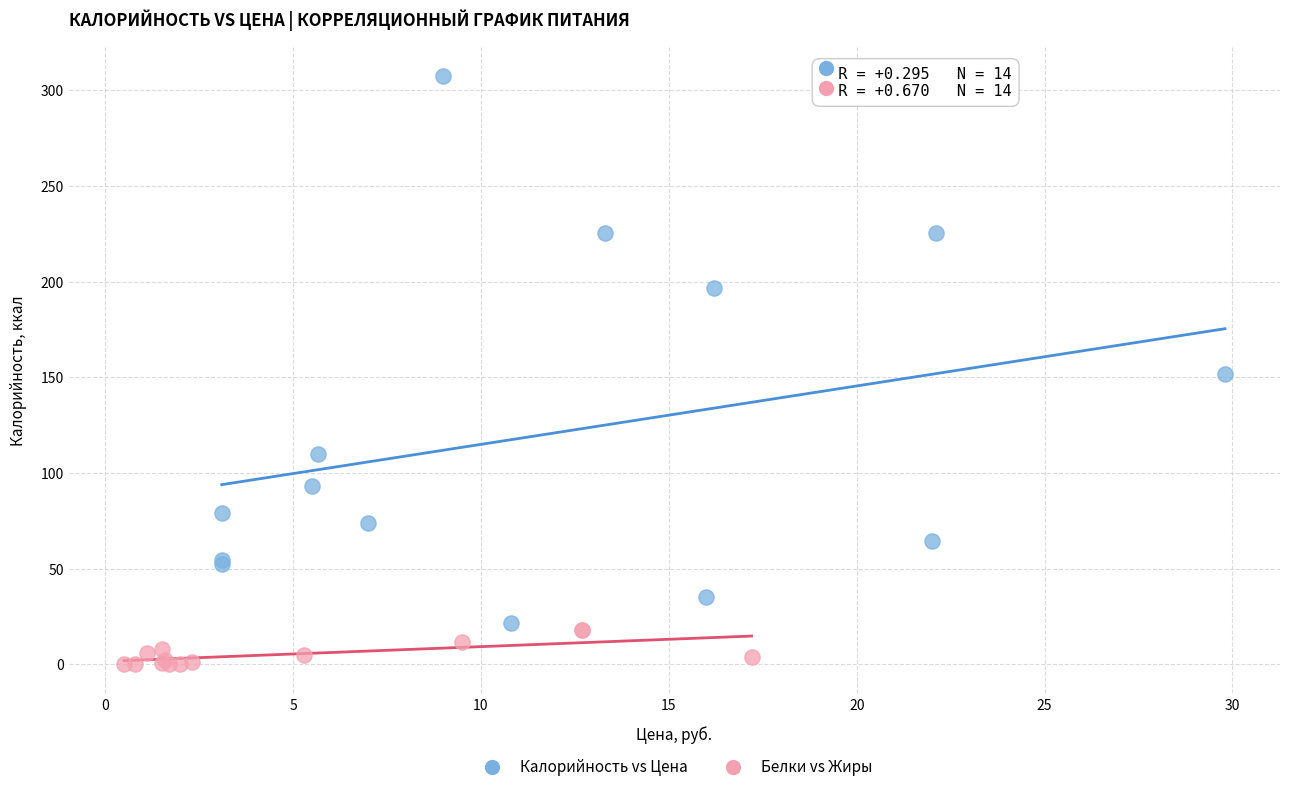

Which series contains the lowest Y value?

Белки vs Жиры